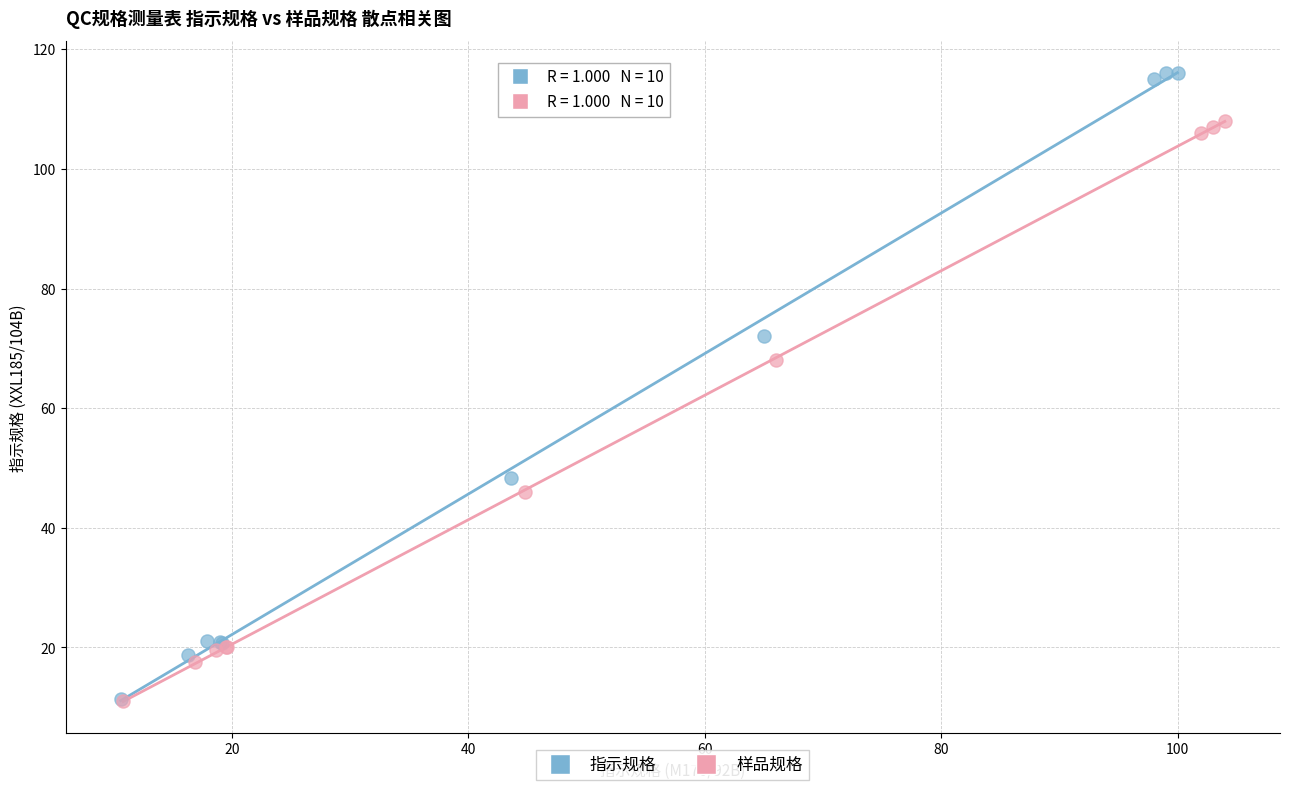

Which series has the largest Y range (max minus min)?

指示规格